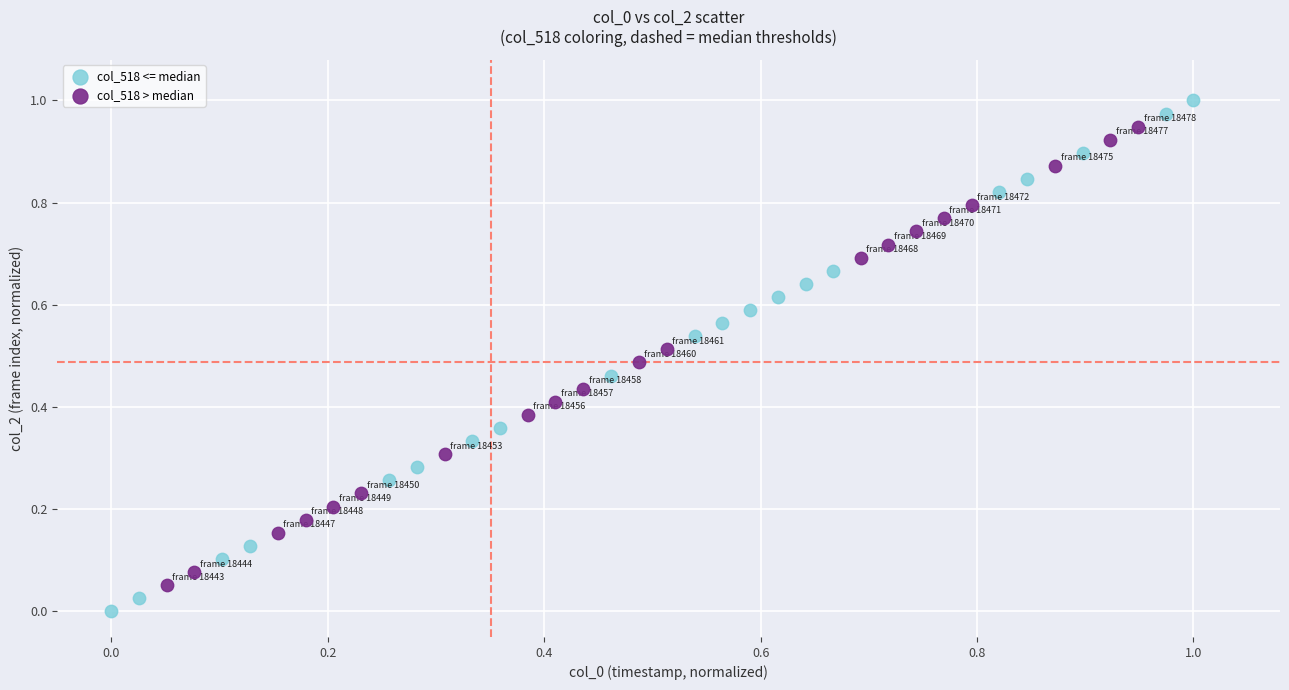

Which series contains the highest Y value?

col_518 <= median